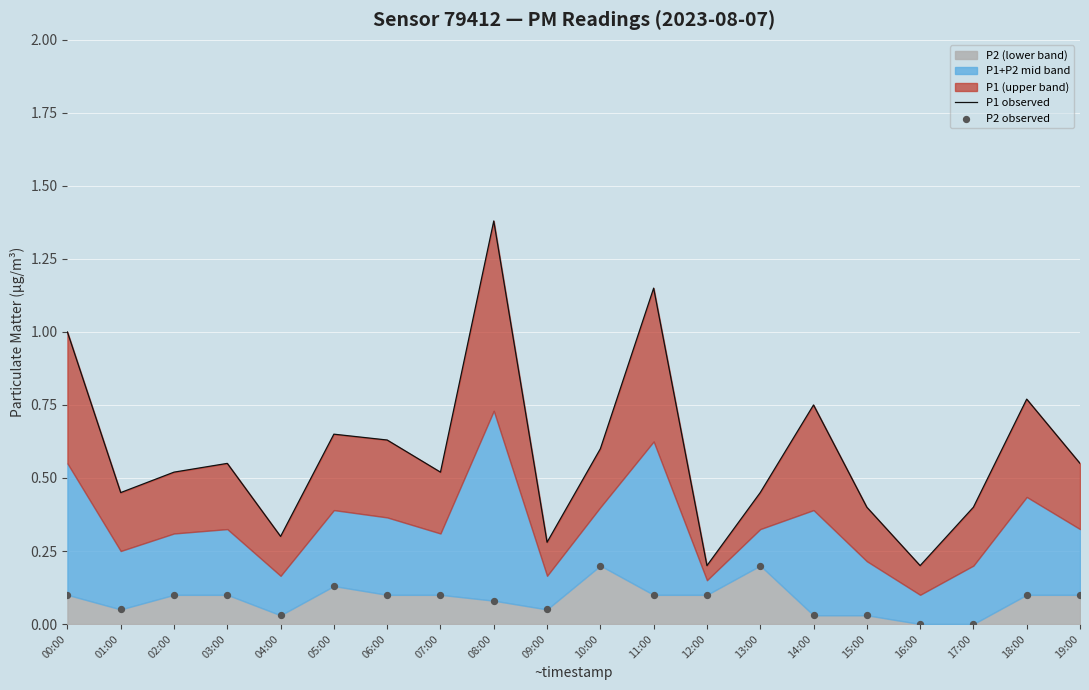

At how many categories does at least one series exceed 0?

20